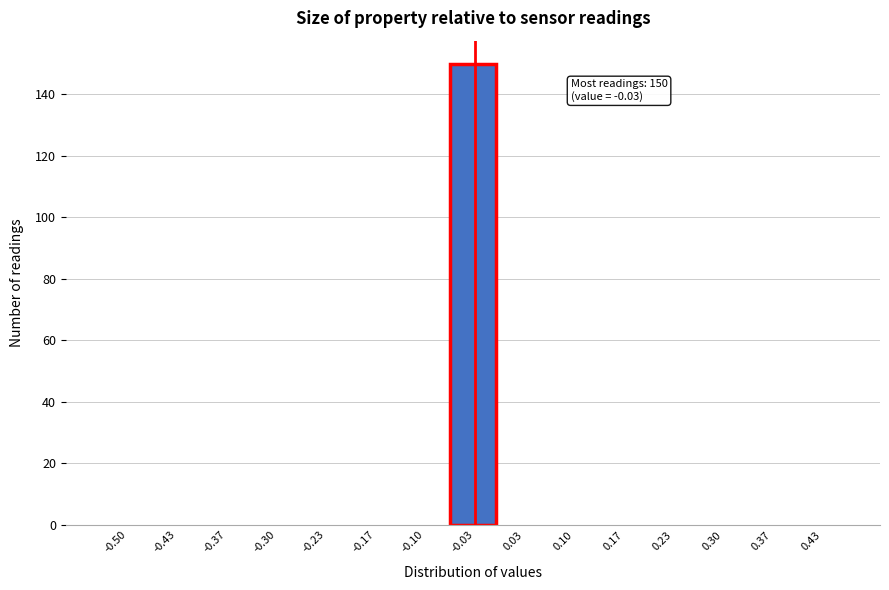

Reading left to right, transcribe all the data shown in this chart.

-0.50=0	-0.43=0	-0.37=0	-0.30=0	-0.23=0	-0.17=0	-0.10=0	-0.03=150	0.03=0	0.10=0	0.17=0	0.23=0	0.30=0	0.37=0	0.43=0